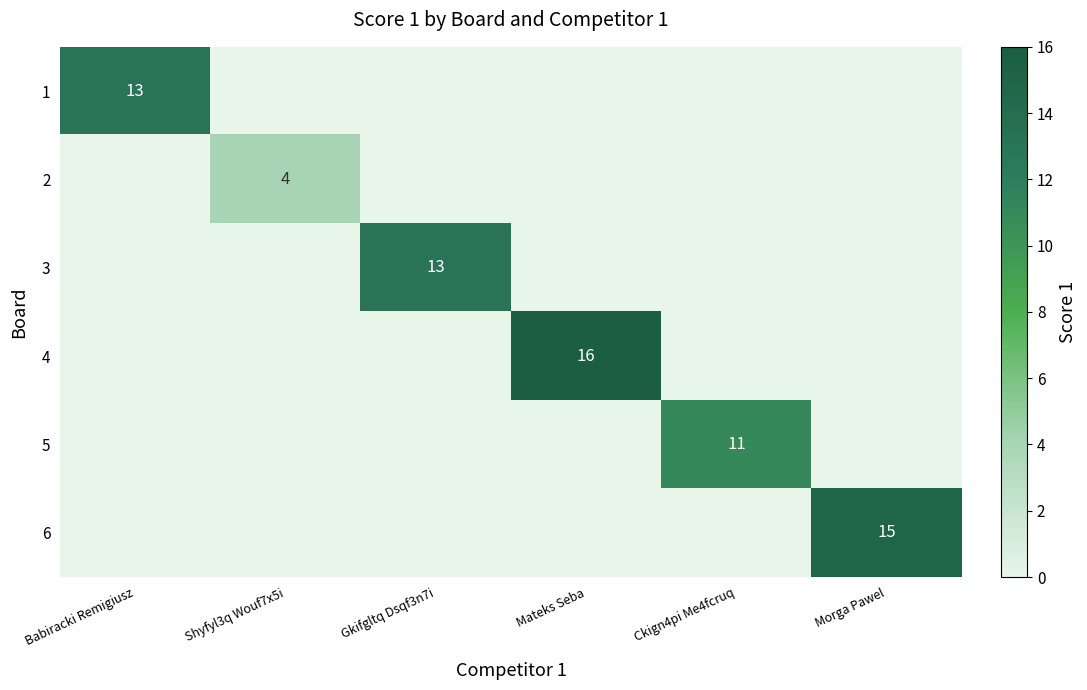

True or false: 3 has a value of 18 at Gkifgltq Dsqf3n7i.

False